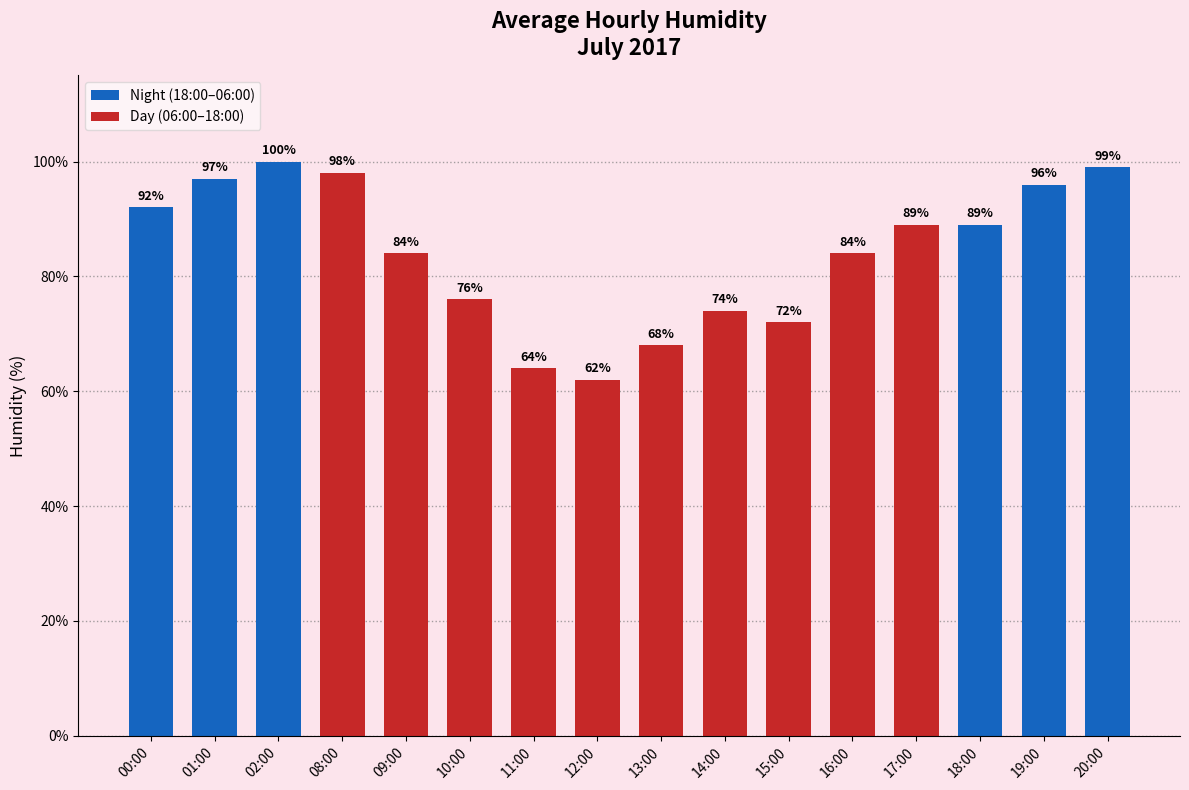

Where does the data first go above 89?

00:00